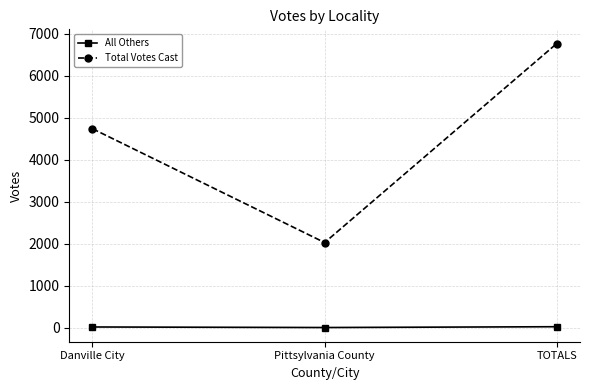

List the series in order of their peak value, highest first.

Total Votes Cast, All Others